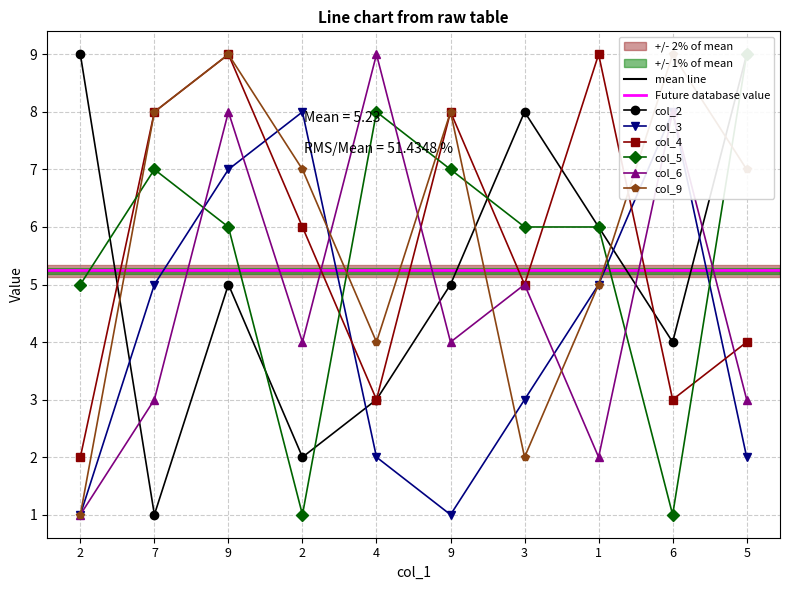

What is the difference between the maximum and minimum values in the col_4 series?

7